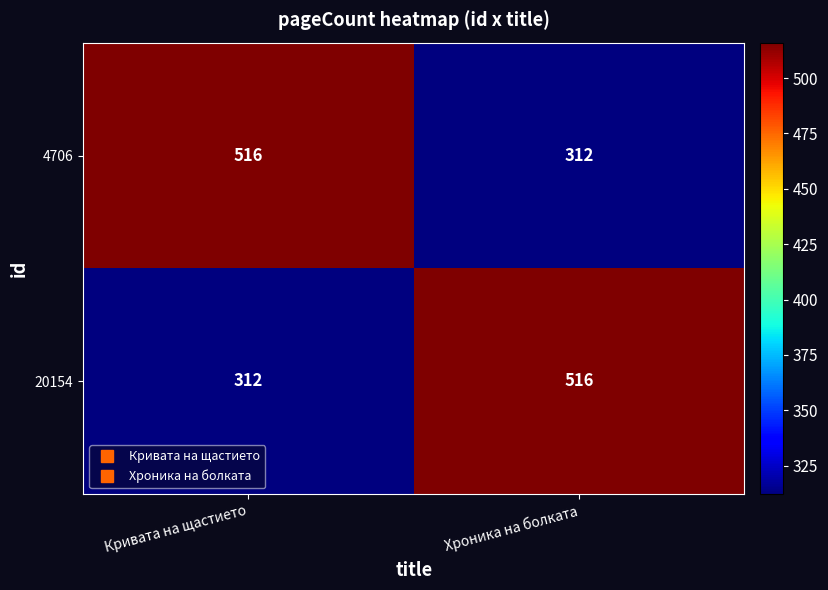

What is the smallest value displayed?

312